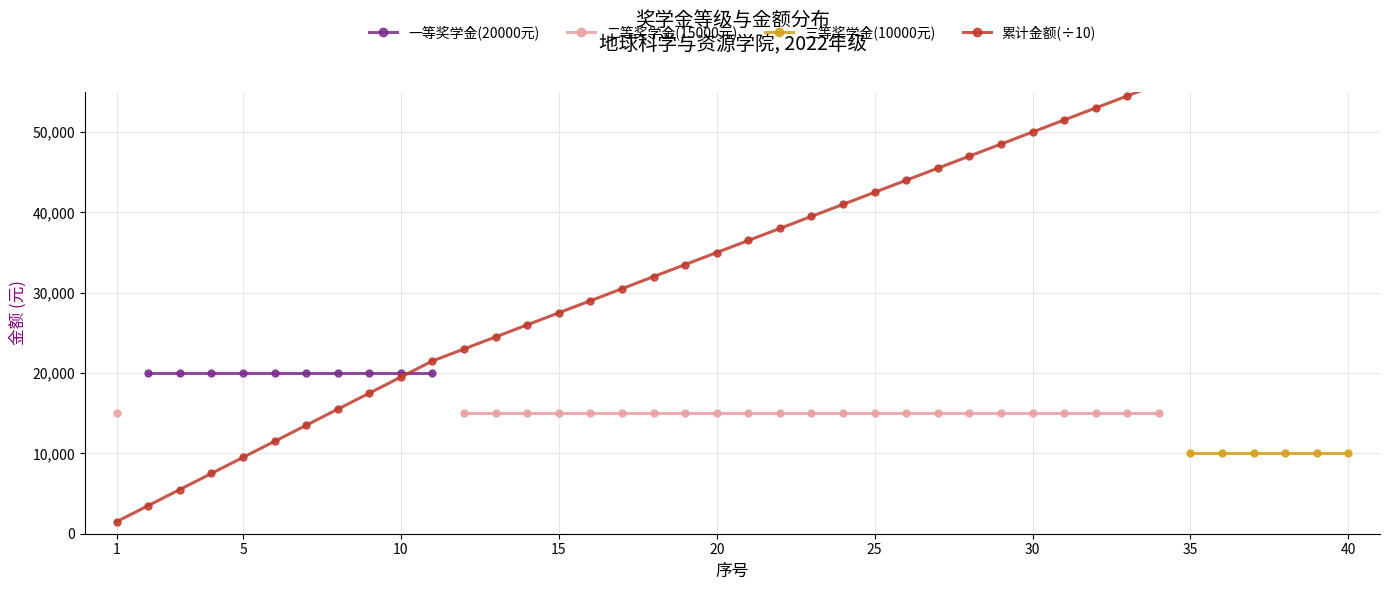

Is the value of 累计金额(÷10) at 5 greater than the value of 一等奖学金(20000元) at 30?

No